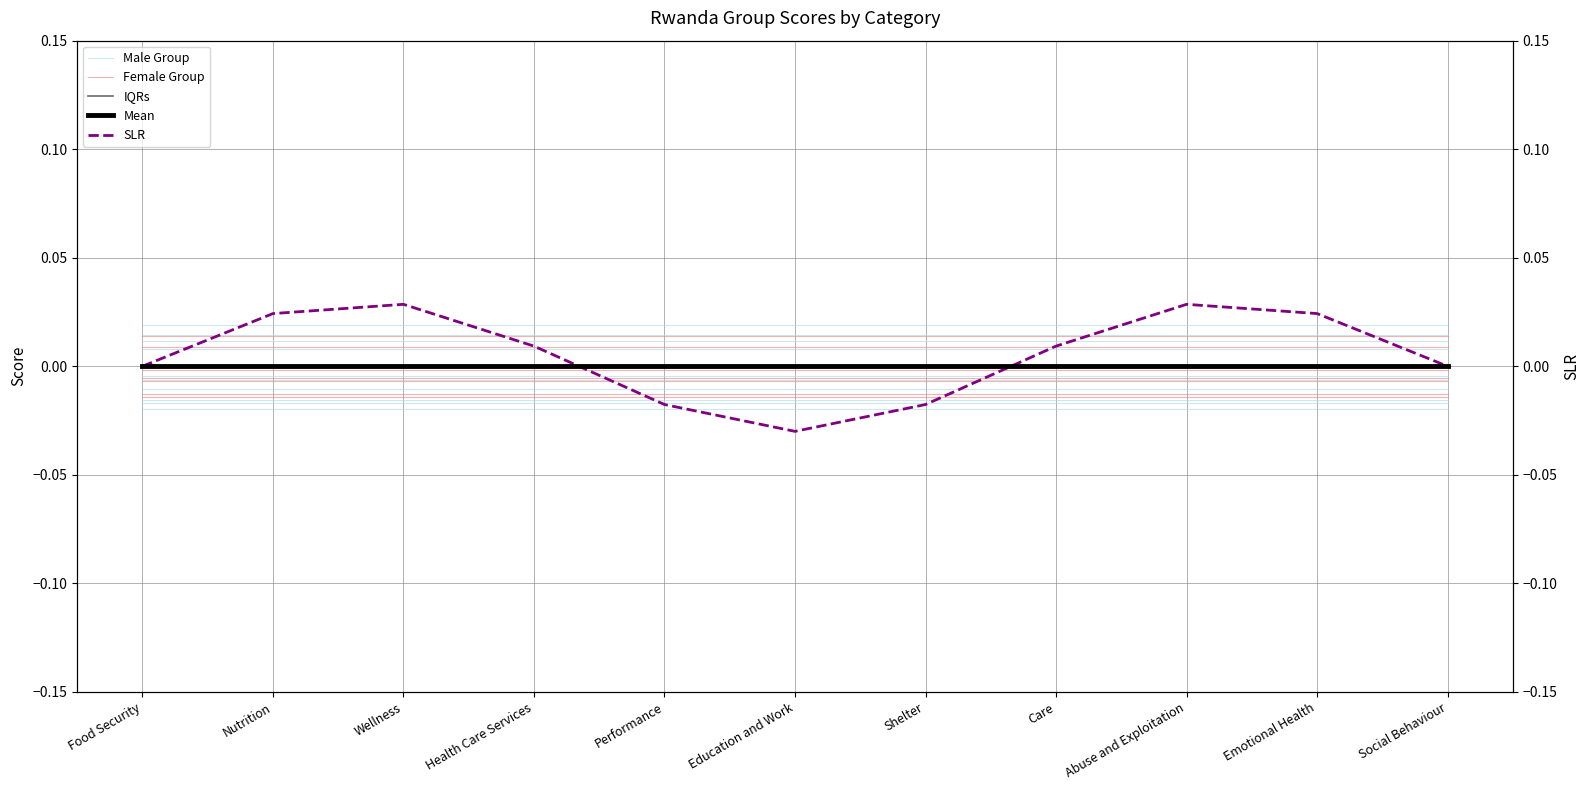

At how many categories does at least one series exceed 0?

11